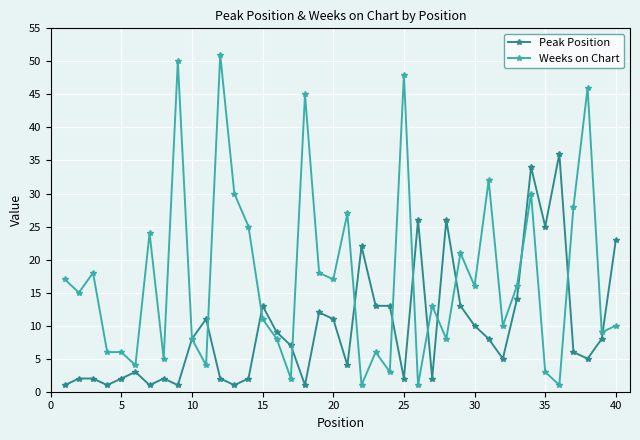

Does the chart have visible grid lines?

Yes